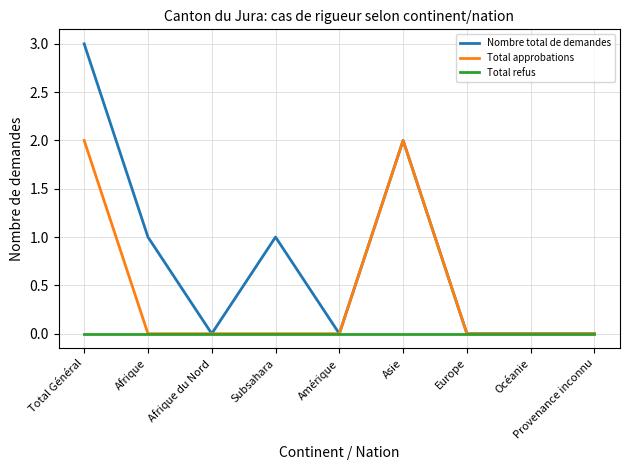

Reading left to right, extract all data points from this chart.

Nombre total de demandes: 3	1	0	1	0	2	0	0	0
Total approbations: 2	0	0	0	0	2	0	0	0
Total refus: 0	0	0	0	0	0	0	0	0